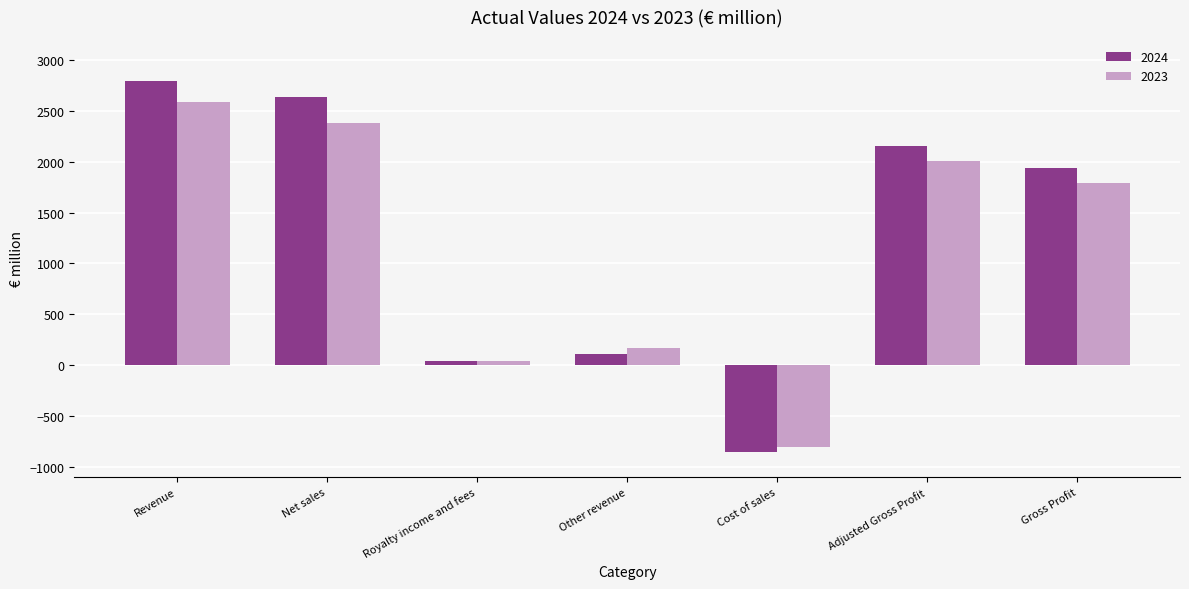

How many data points in 2023 are less than 1787?

3